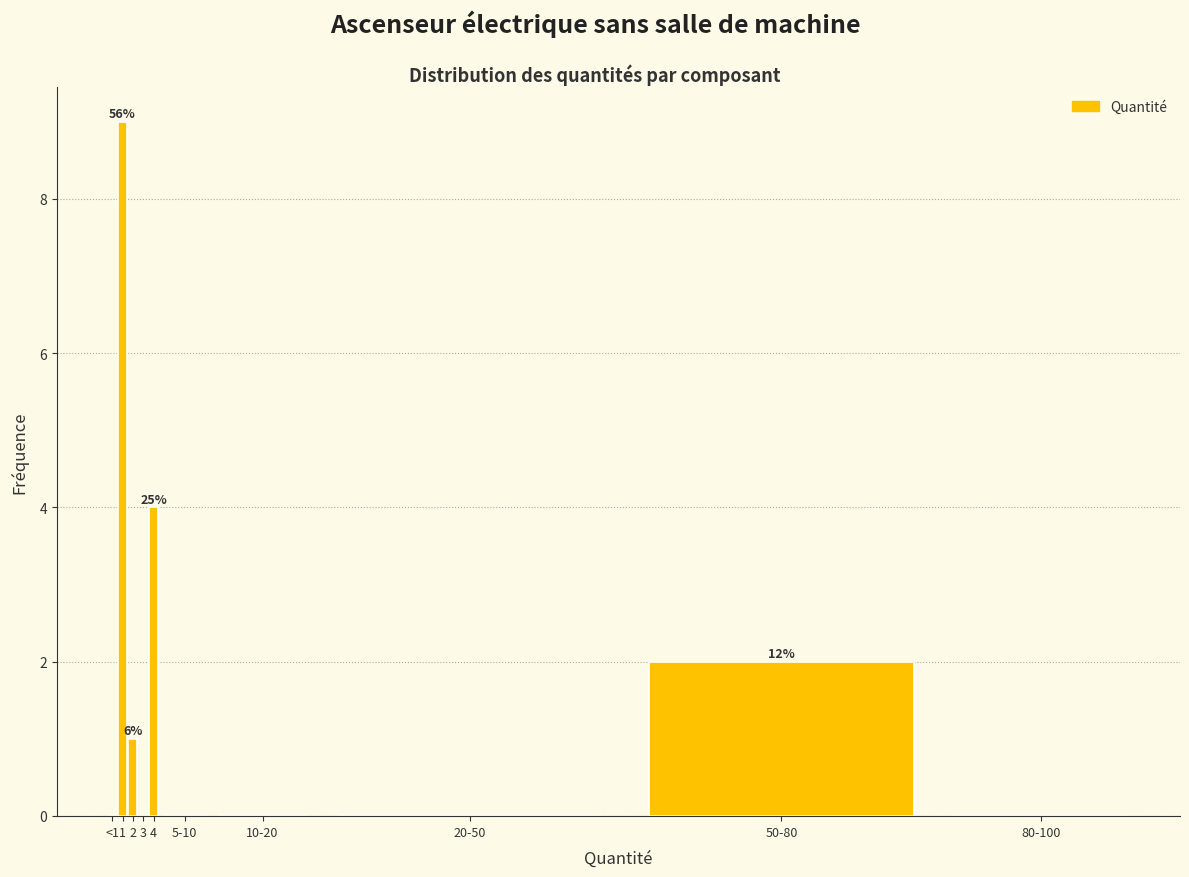

Reading right to left, extract all data points from this chart.

80-100=0	50-80=2	20-50=0	10-20=0	5-10=0	4=4	3=0	2=1	1=9	<1=0